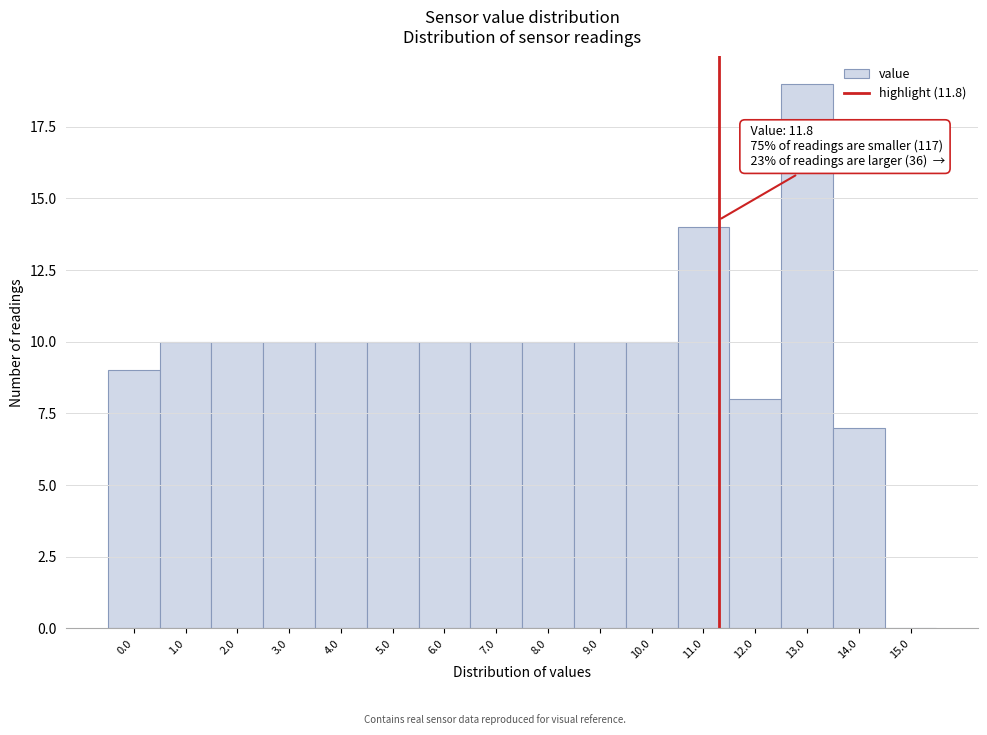

Reading left to right, extract all data points from this chart.

0.0=9	1.0=10	2.0=10	3.0=10	4.0=10	5.0=10	6.0=10	7.0=10	8.0=10	9.0=10	10.0=10	11.0=14	12.0=8	13.0=19	14.0=7	15.0=0